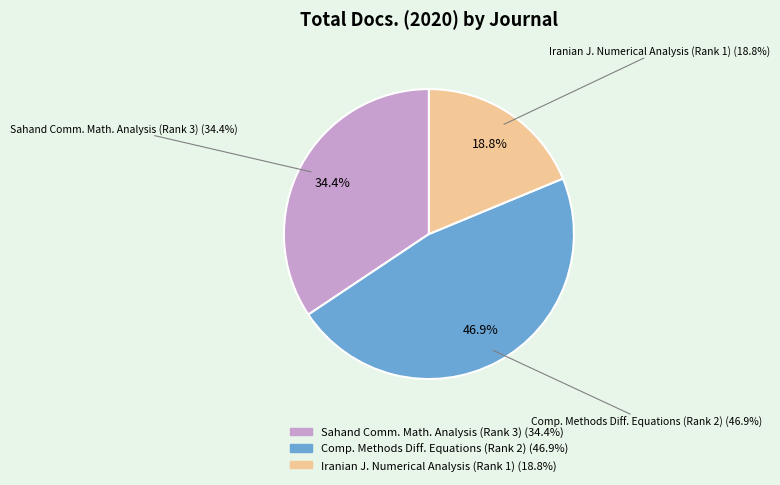

The Sahand Communications in Mathematical Analysis (Rank 3) slice represents 39% of the pie. True or false?

False